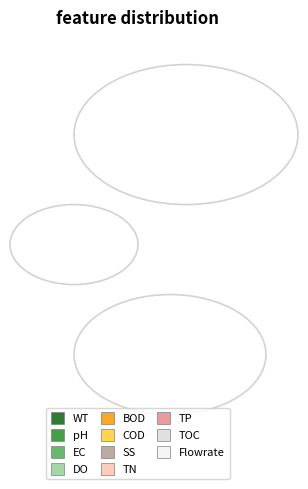

True or false: Zamponi 2020 (Turbulence distortion) accounts for 40% of the total.

False